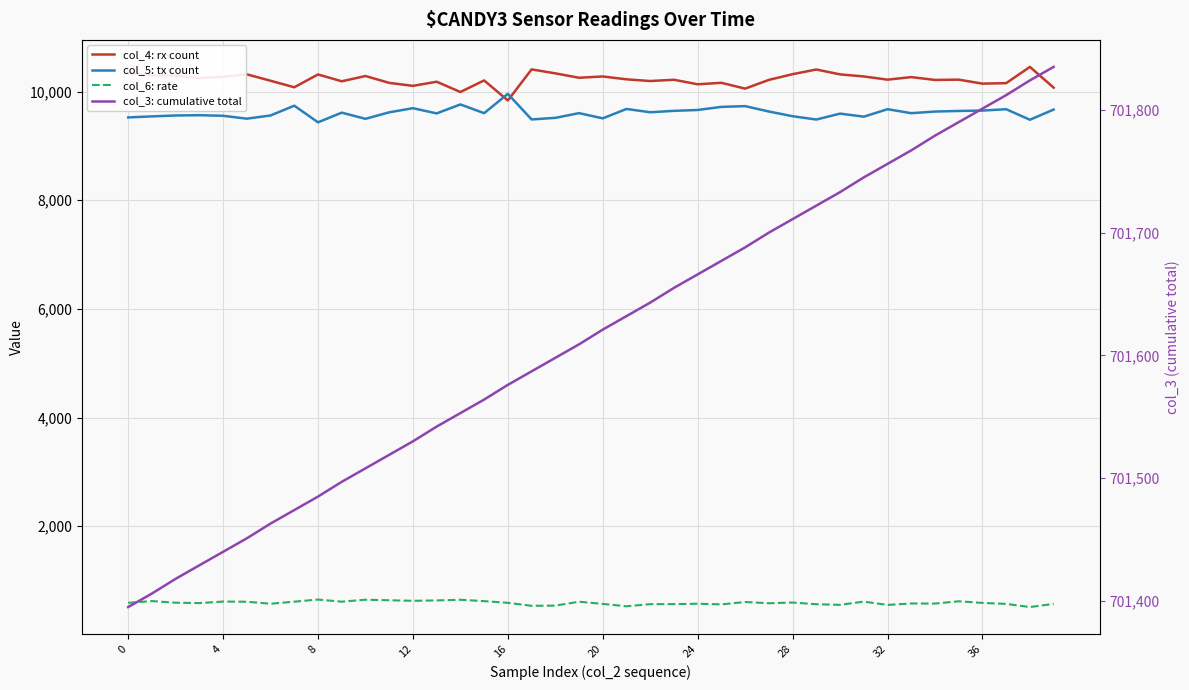

Between 17 and 24, which is larger?

17